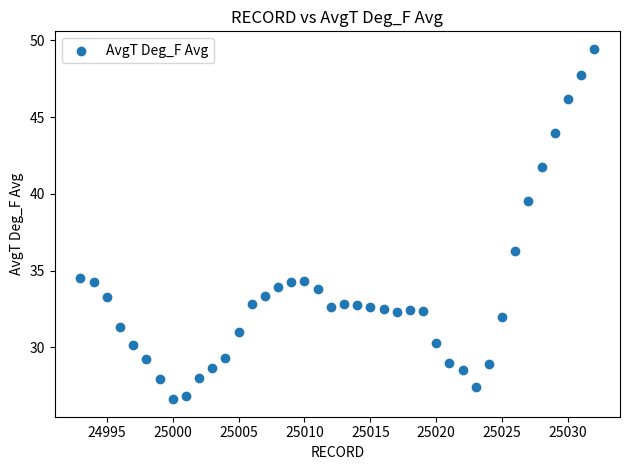

What is the range of Y values (max minus min)?

22.8